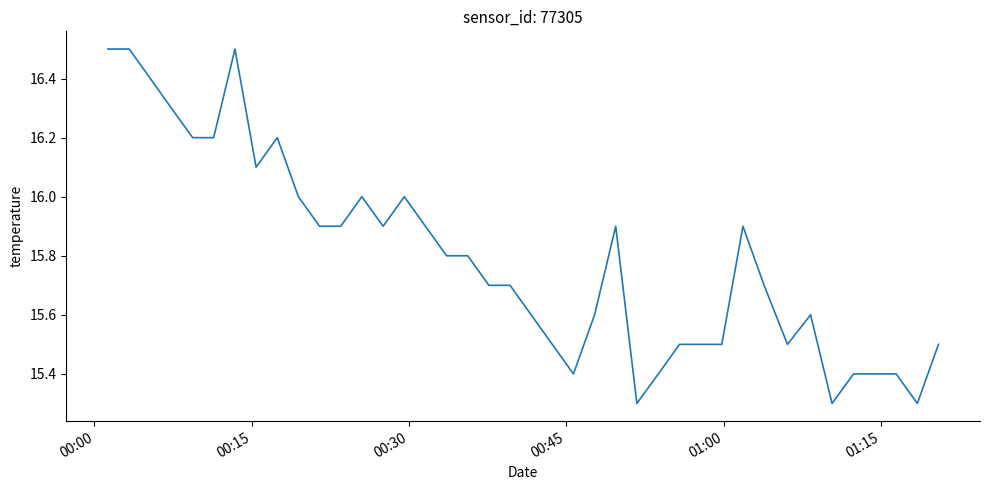

What is the difference between the maximum and minimum values?

1.2